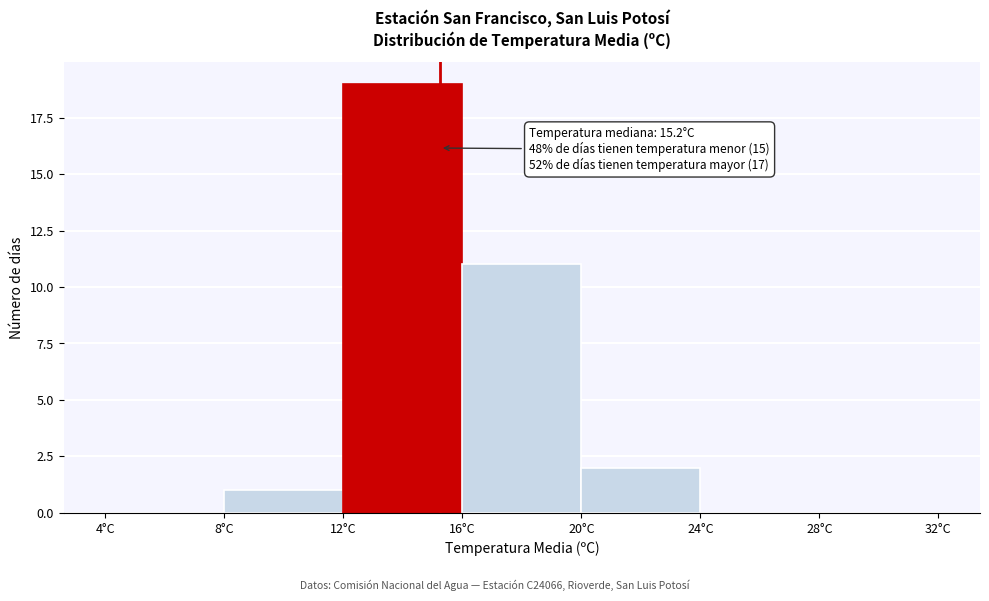

Which range on the x-axis has the tallest bar?

12 to 16